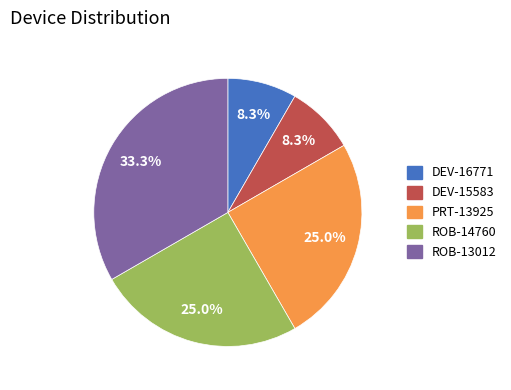

What is the ratio of the value at ROB-13012 to the value at DEV-15583?

4.0